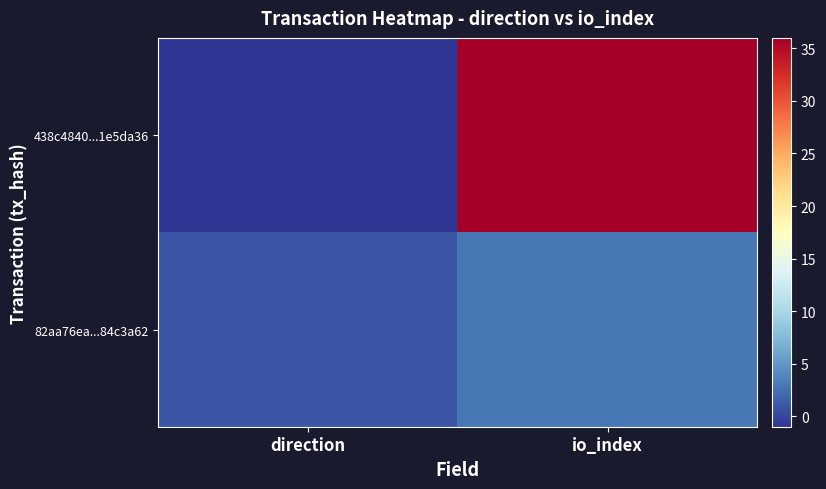

At how many categories does at least one series exceed 33?

1